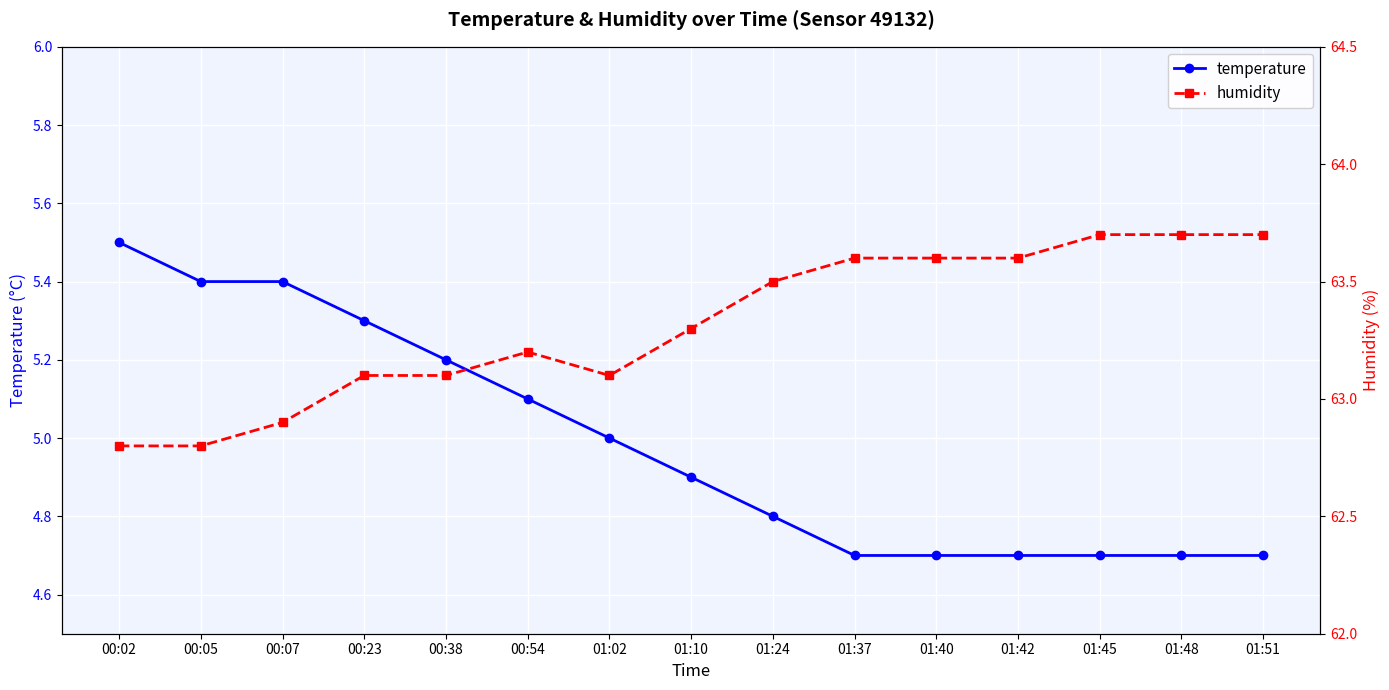

What is the total value across all series at 00:07?

68.3